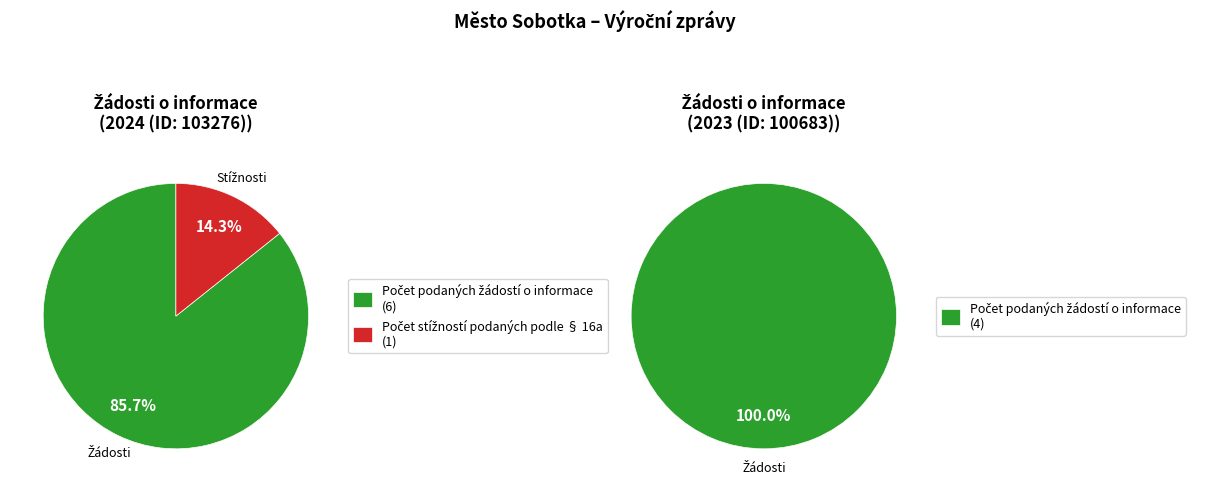

Which has a higher value, 2023 (ID: 100683) or 2024 (ID: 103276)?

2024 (ID: 103276)